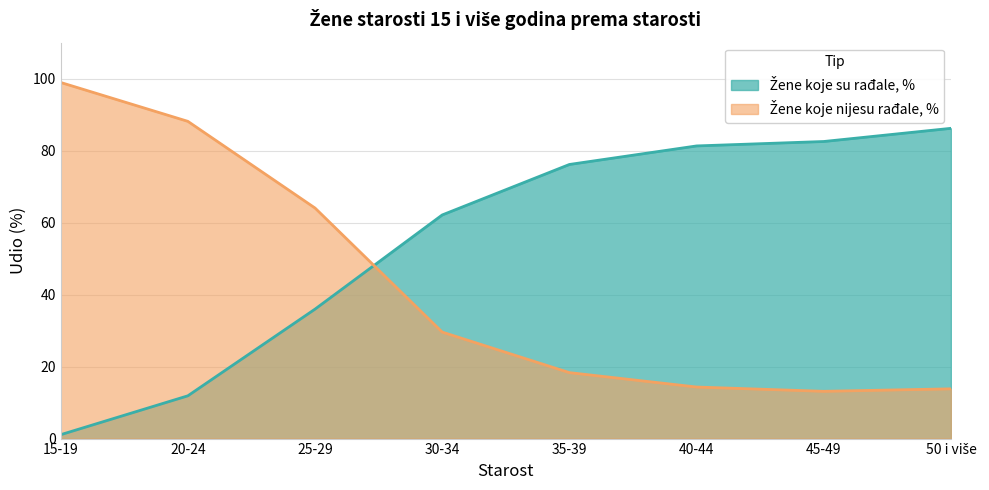

True or false: Žene koje nijesu rađale, % has a value of 18.3 at 35-39.

True